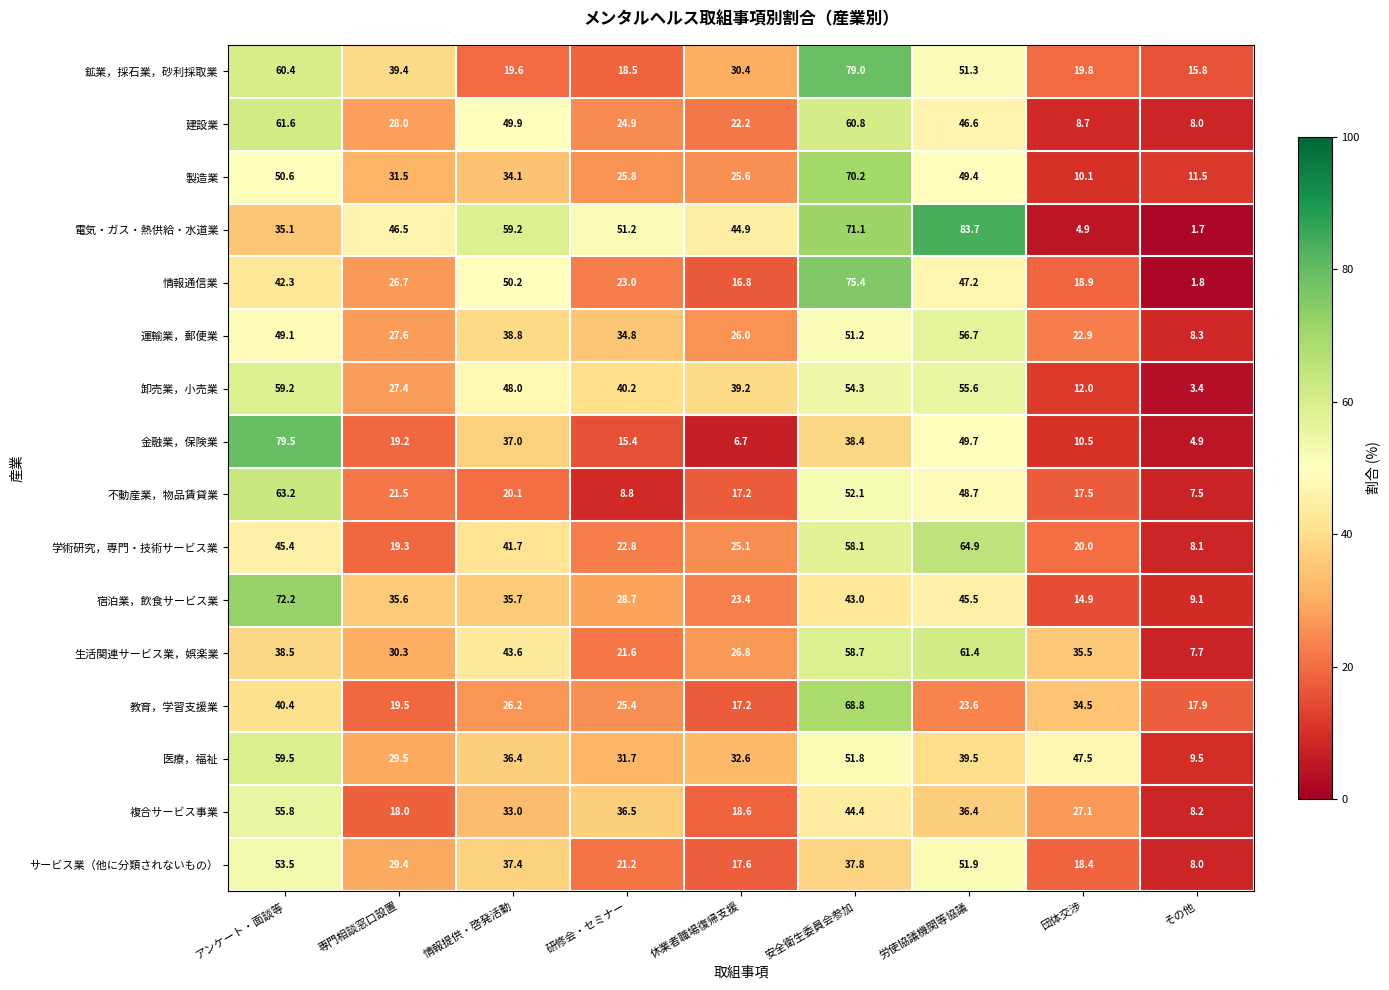

How many values in the 卸売業，小売業 series are below 40?

4